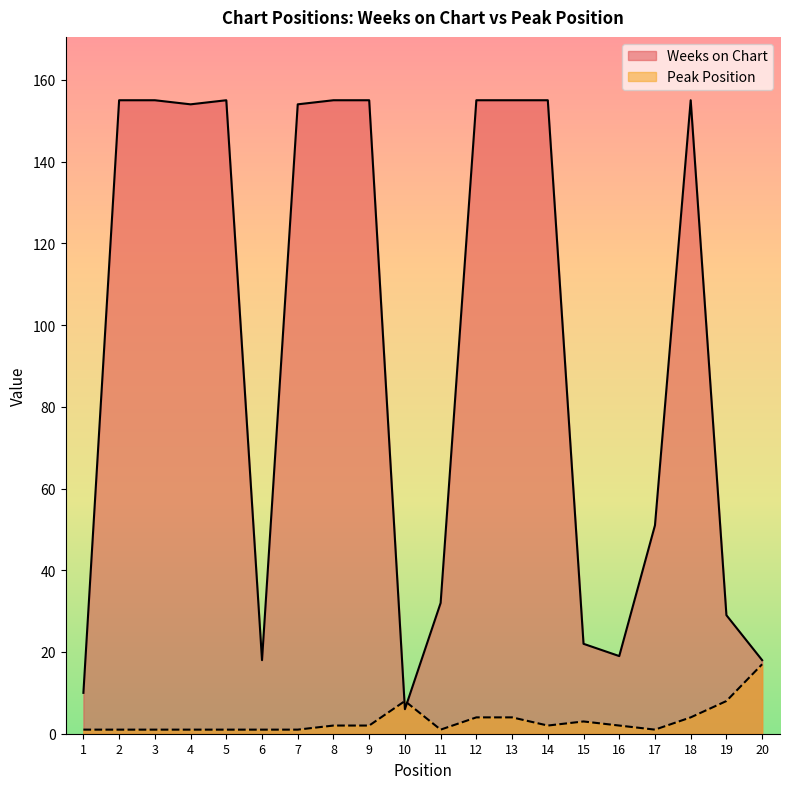

Reading left to right, list all the values displayed in this chart.

Weeks on Chart: 1=10	2=155	3=155	4=154	5=155	6=18	7=154	8=155	9=155	10=6	11=32	12=155	13=155	14=155	15=22	16=19	17=51	18=155	19=29	20=18
Peak Position: 1=1	2=1	3=1	4=1	5=1	6=1	7=1	8=2	9=2	10=8	11=1	12=4	13=4	14=2	15=3	16=2	17=1	18=4	19=8	20=17